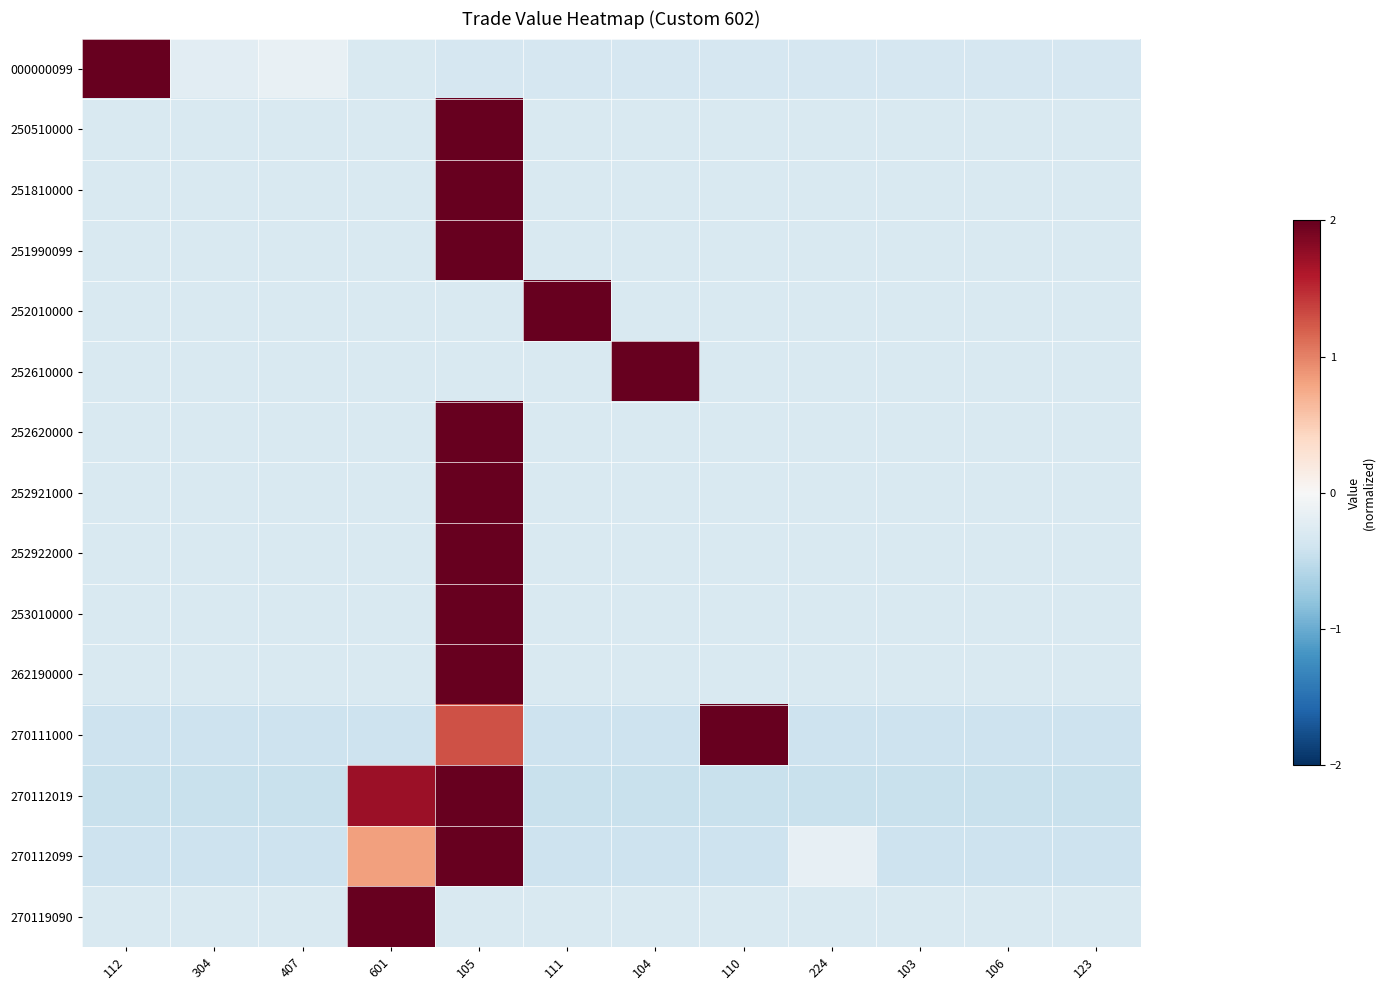

Rank the series at 112 from highest to lowest value.

000000099, 252921000, 262190000, 270119090, 251810000, 252010000, 252610000, 252620000, 252922000, 250510000, 251990099, 253010000, 270112099, 270111000, 270112019